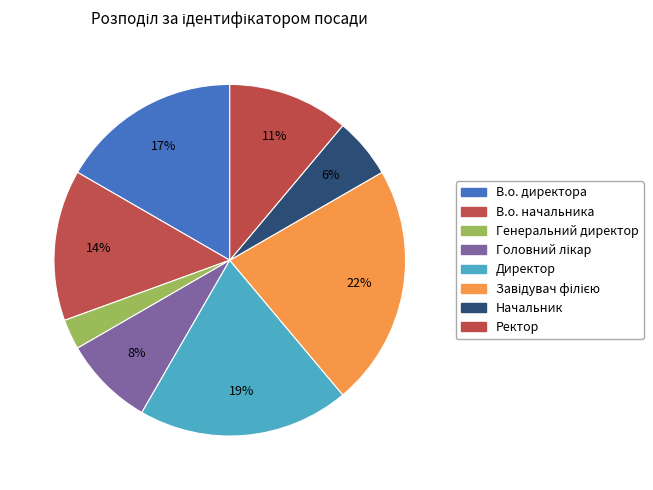

Is there a majority slice in this chart?

No